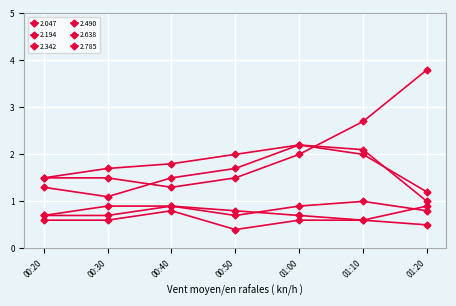

List the series in order of their peak value, lowest first.

2.638, 2.785, 2.490, 2.047, 2.194, 2.342